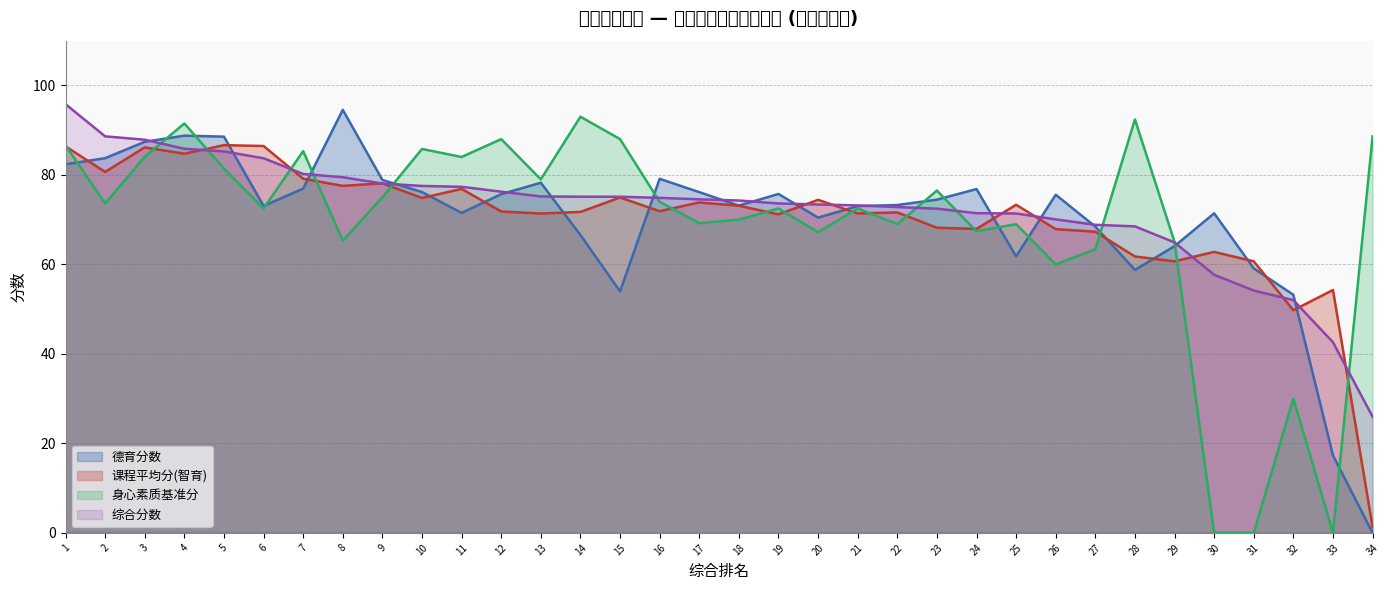

What are all the series names shown in the legend?

德育分数, 课程平均分(智育), 身心素质基准分, 综合分数